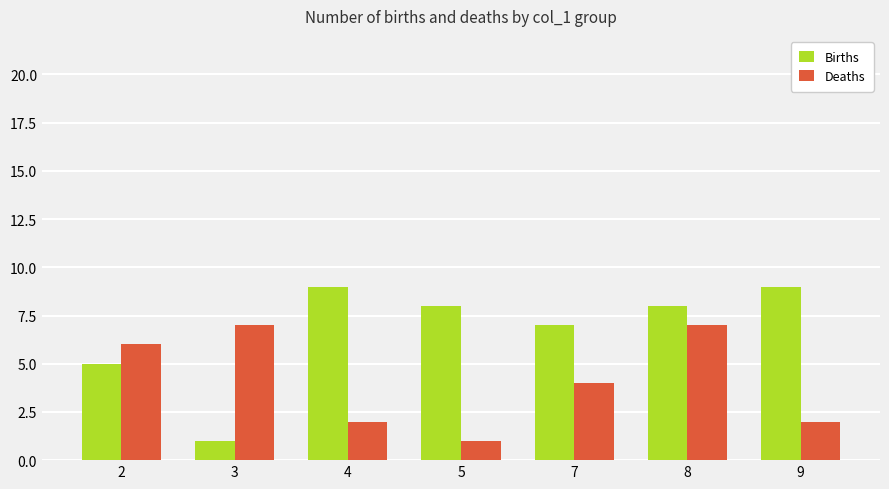

Is it true that Deaths equals 1 at 5?

True